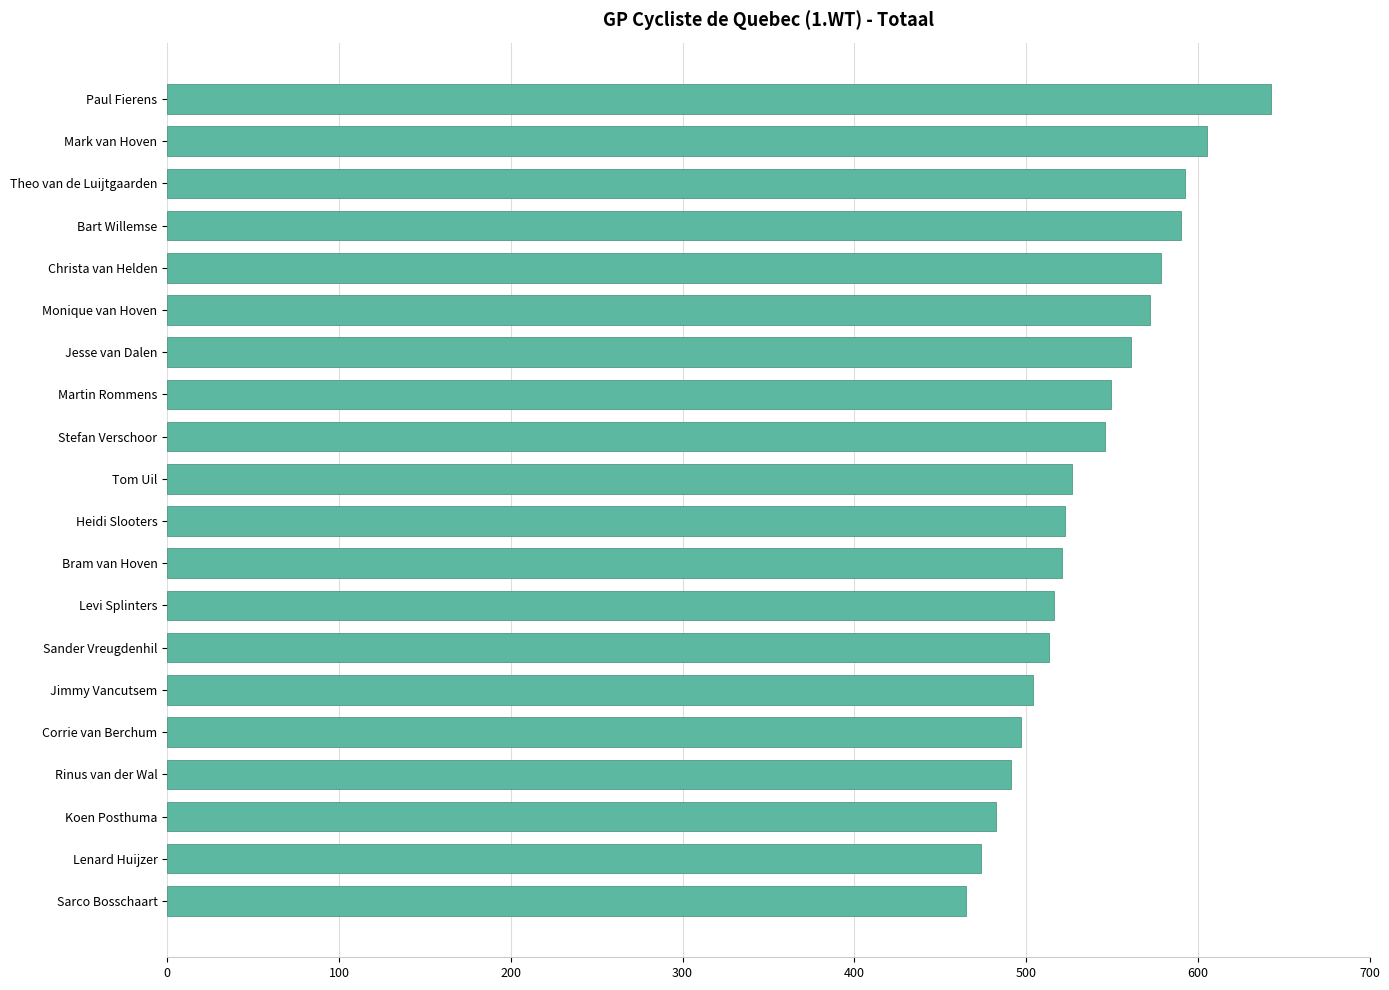

The chart shows a value of 214.4 at Monique van Hoven. True or false?

False